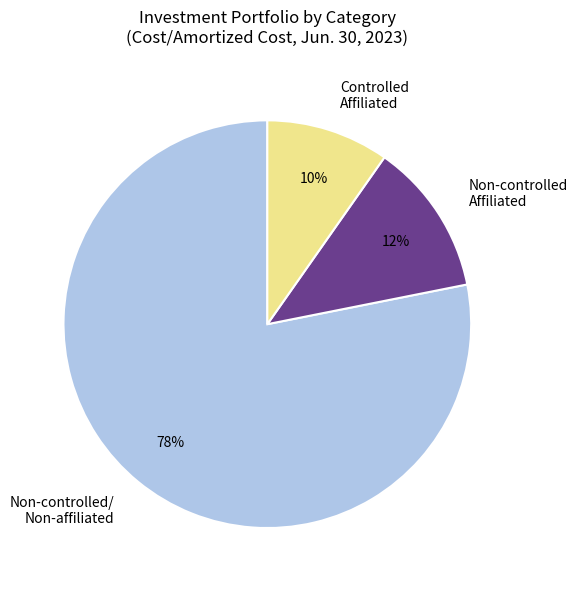

To the nearest percent, what percentage of the pie is Non-controlled/ Non-affiliated?

78%